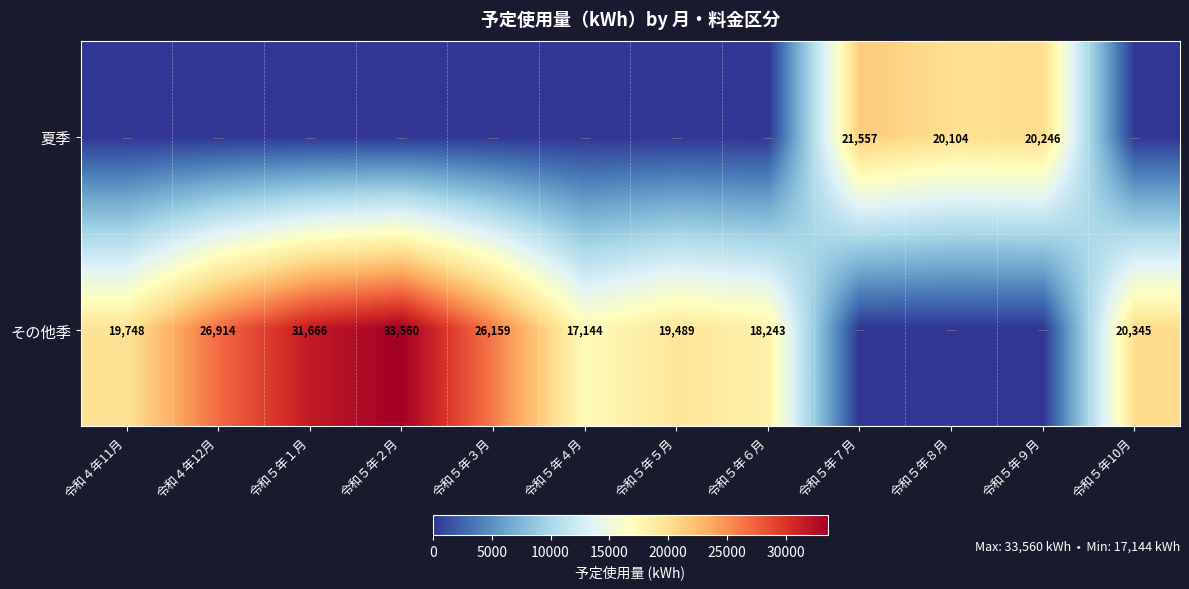

Is it true that 夏季 equals 7847 at 令和５年９月?

False